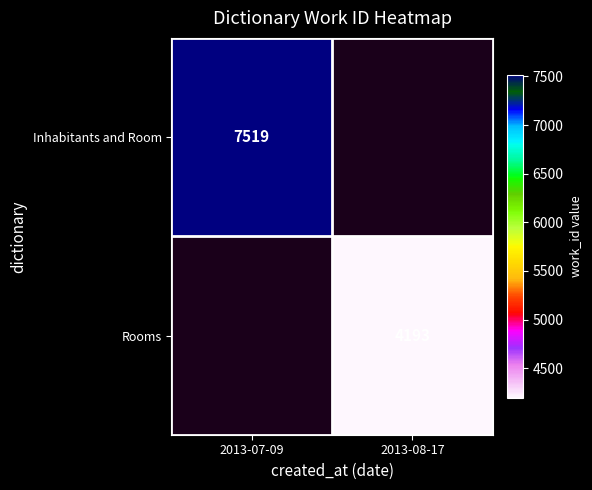

Is the value of Rooms at 2013-08-17 greater than the value of Inhabitants and Room at 2013-07-09?

No